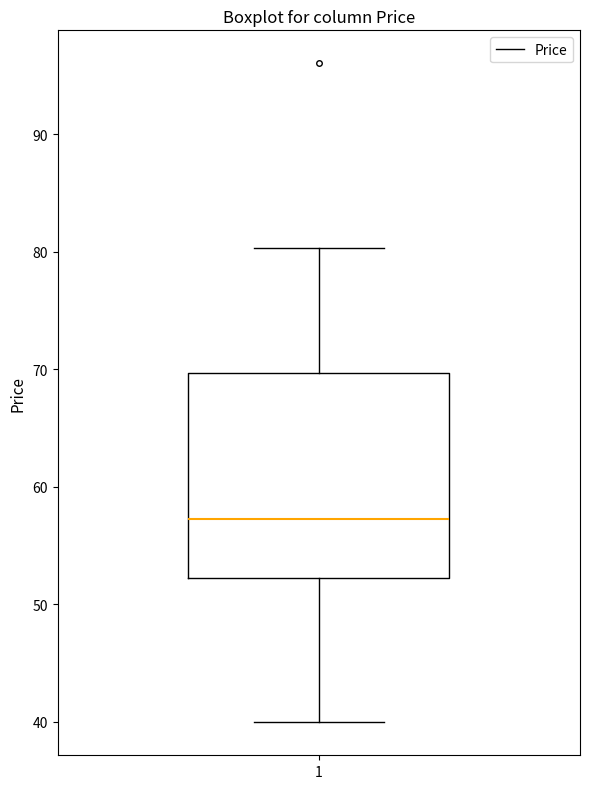

Read this box plot against the y-axis: the position of the median line, the range covered by the box, and the ends of both whiskers. The values are not printed on the chart, so give them approximately, as read against the axis.

median 57, box 52 to 70, whiskers 40 to 80